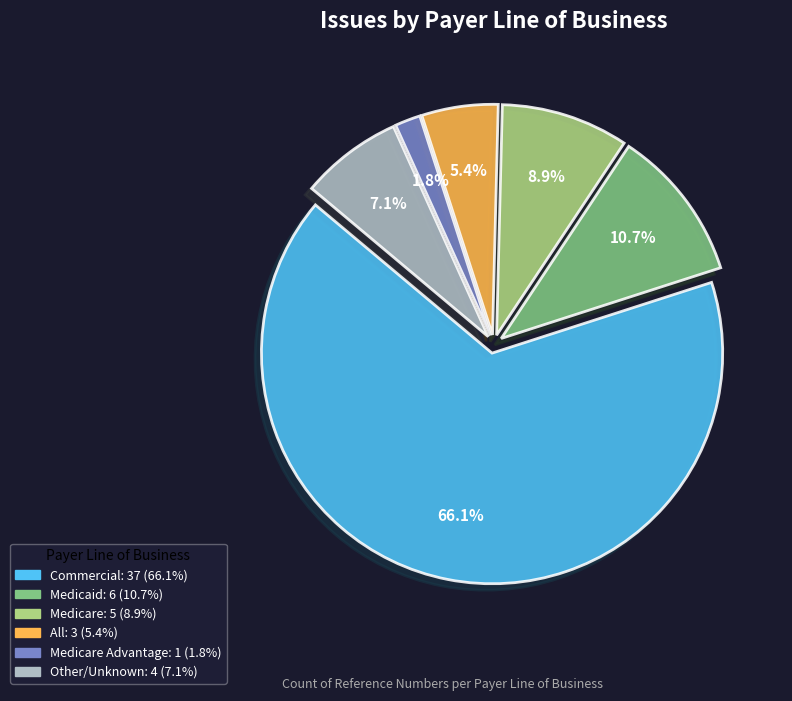

Does any single category account for the majority?

Yes